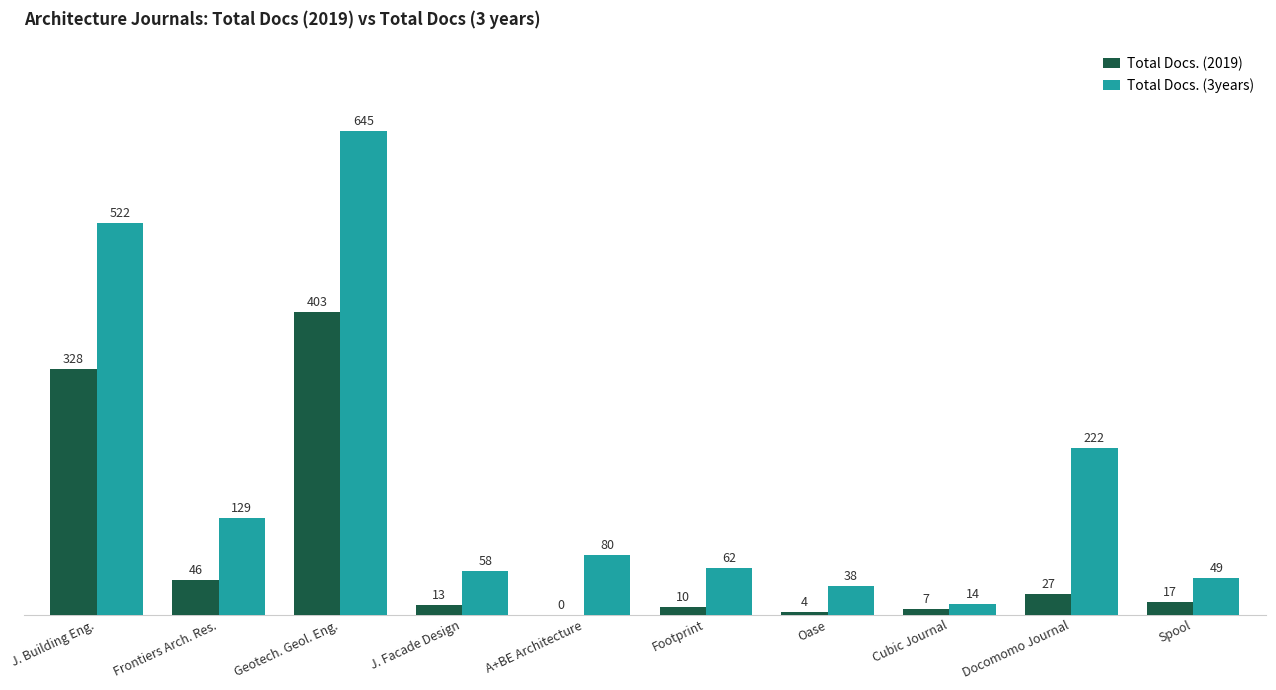

Which category has the highest value in the Total Docs. (2019) series?

Geotech. Geol. Eng.